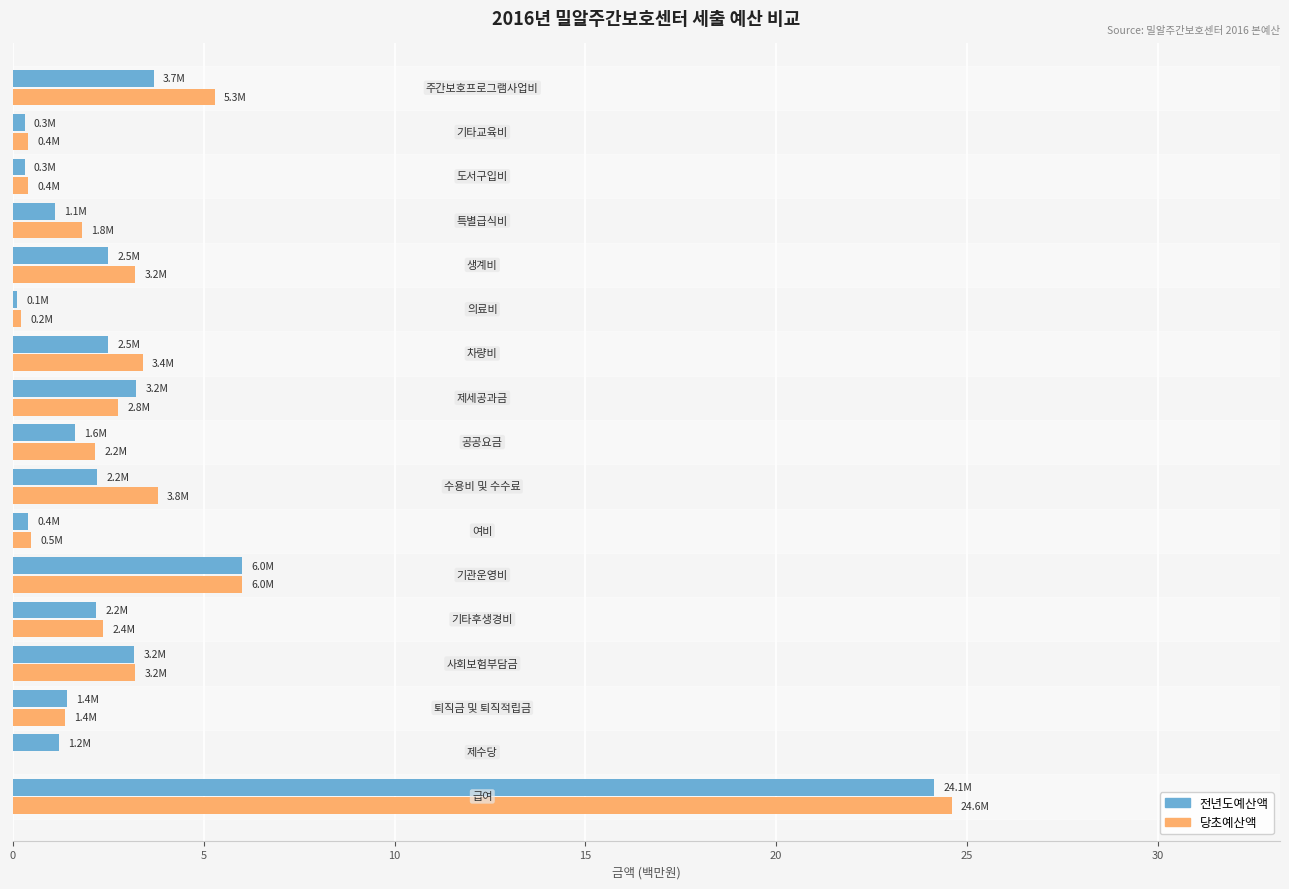

What is the maximum value shown in the chart?

24.6